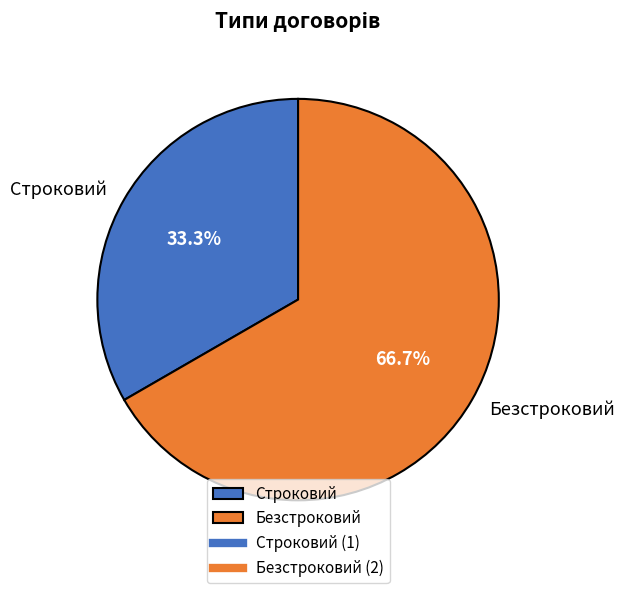

Which slice is the smallest?

Строковий